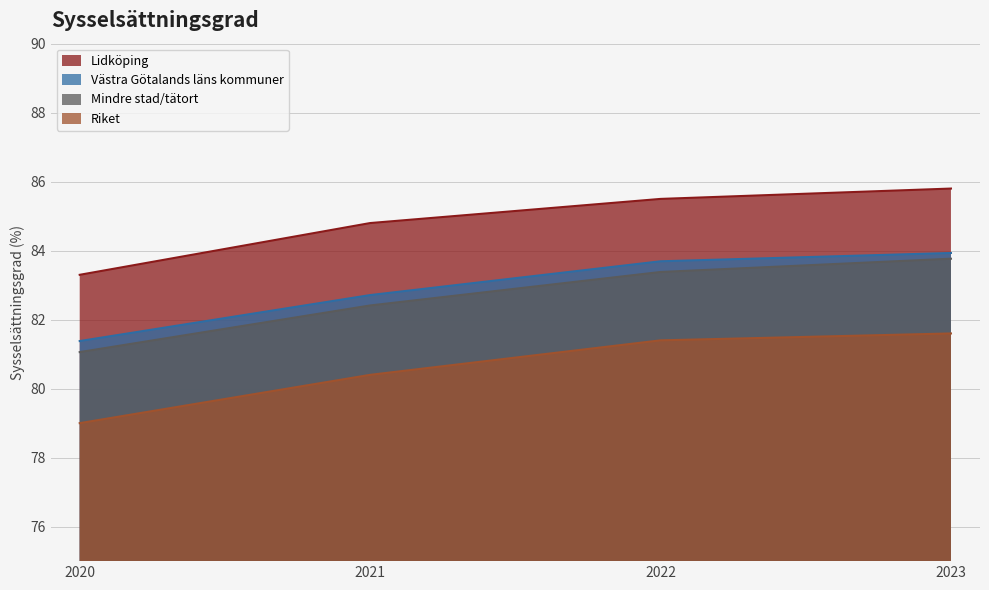

At how many categories does at least one series exceed 81?

4